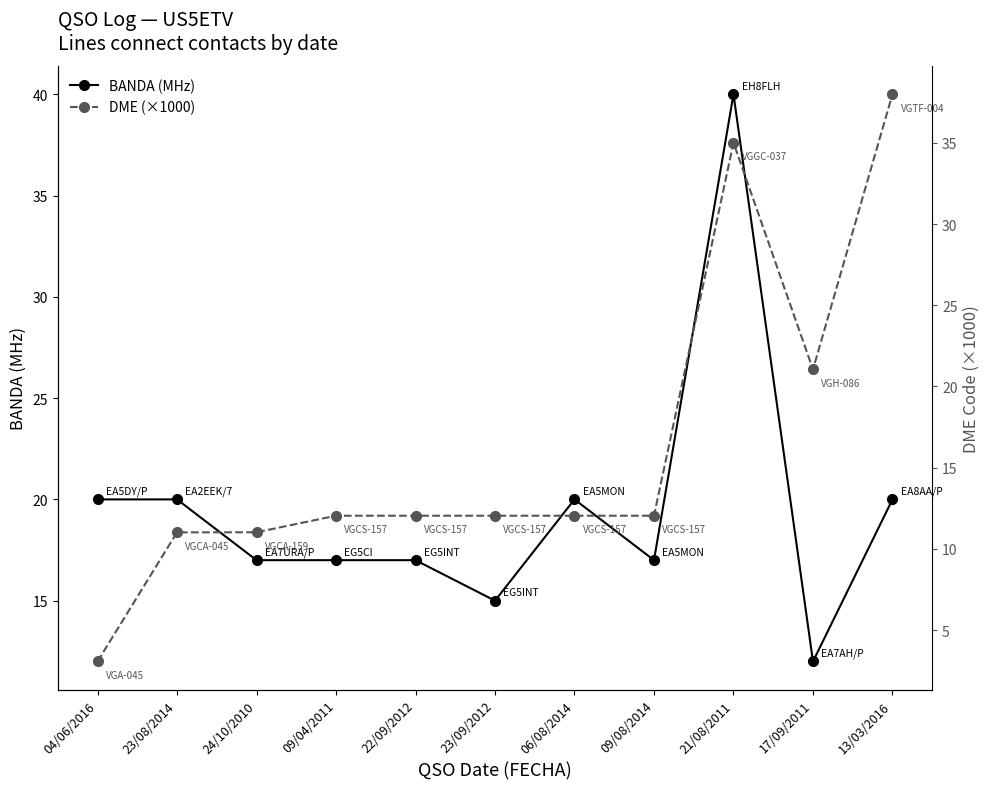

How many interior local peaks does the DME (x1000) series have?

1